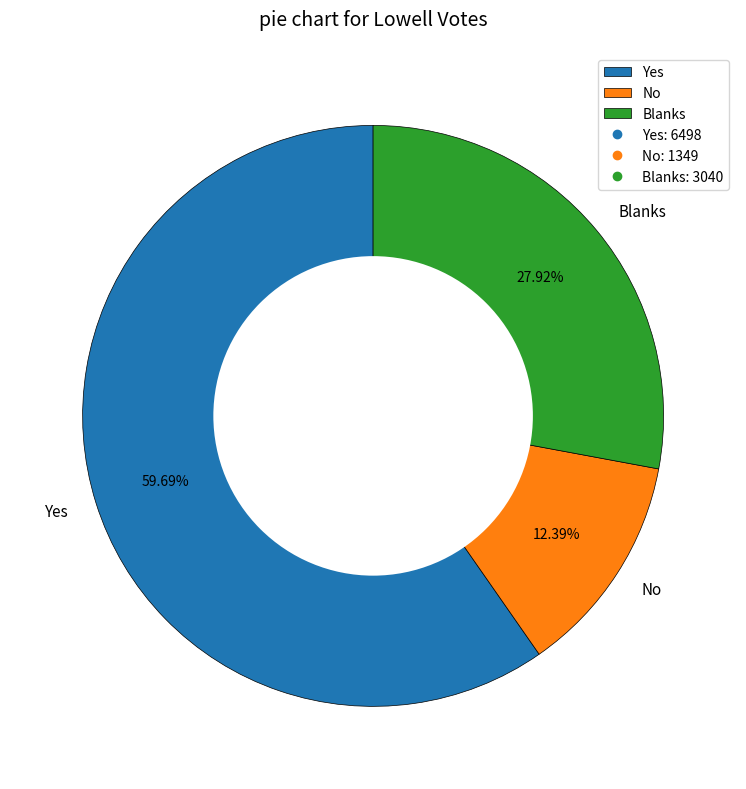

To the nearest percent, what portion does No represent?

12%